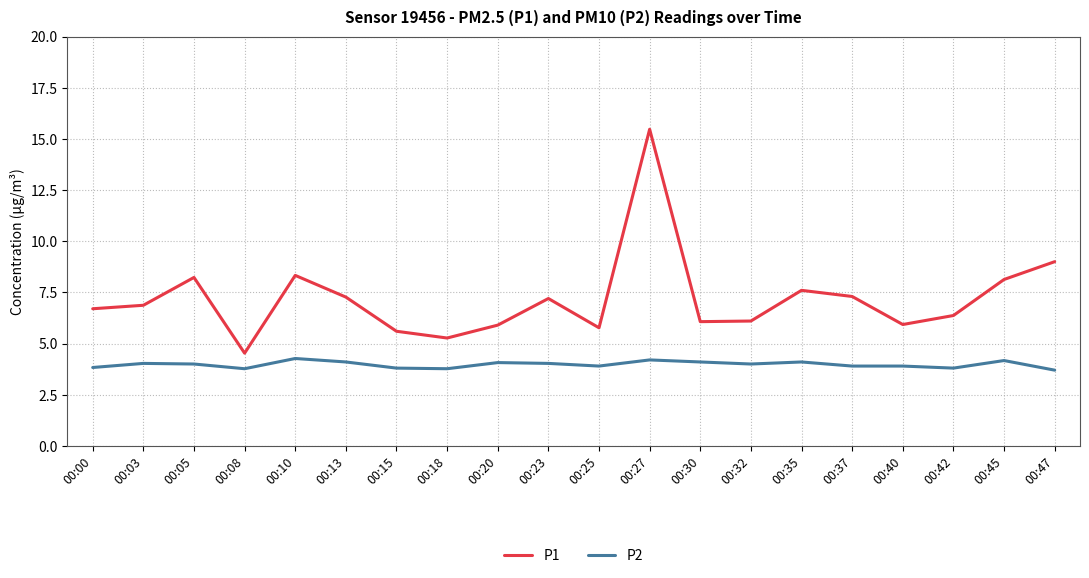

Count the number of categories in the chart.

20